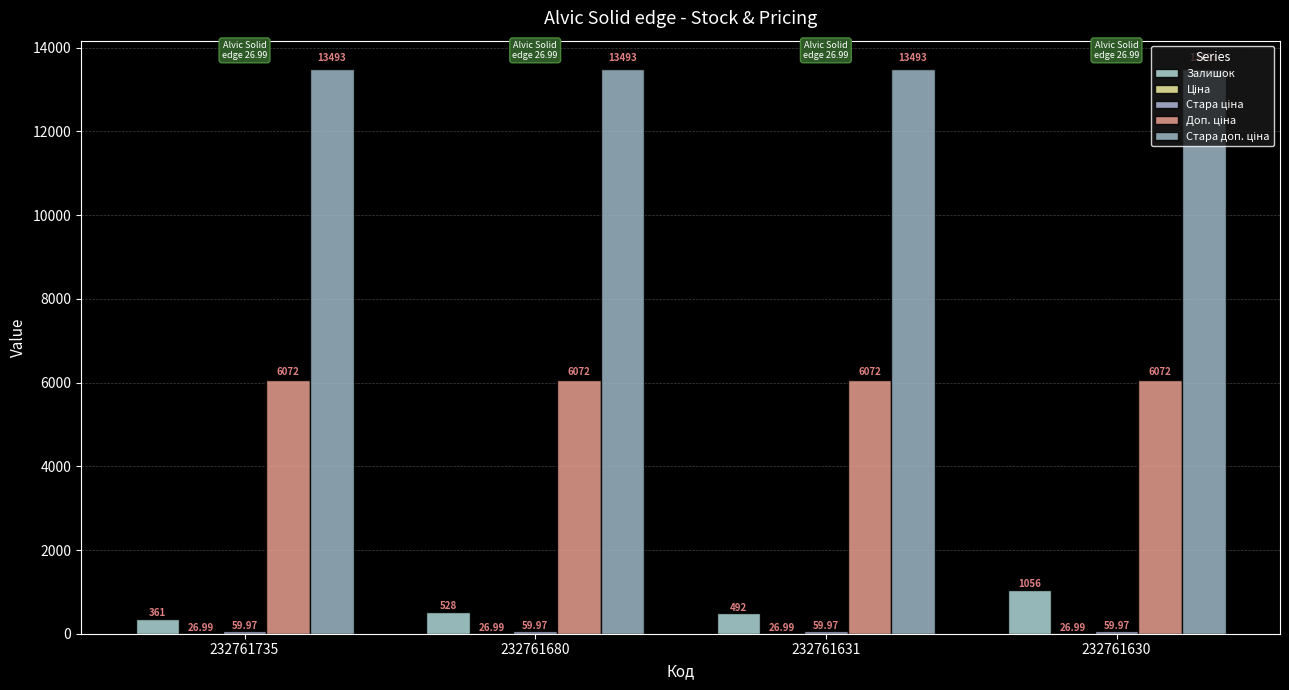

What value does the Ціна series have at 232761680?

27.0